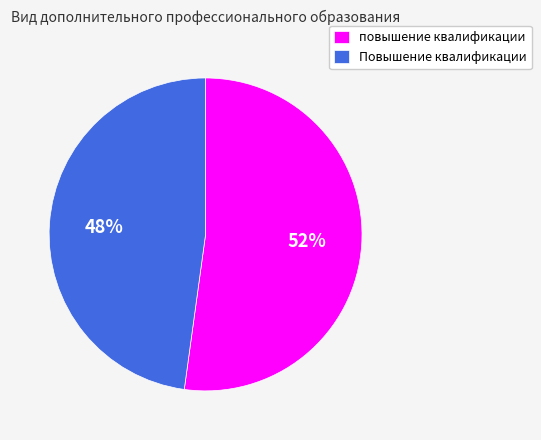

Approximately how many times larger is the value at повышение квалификации compared to Повышение квалификации?

1.1